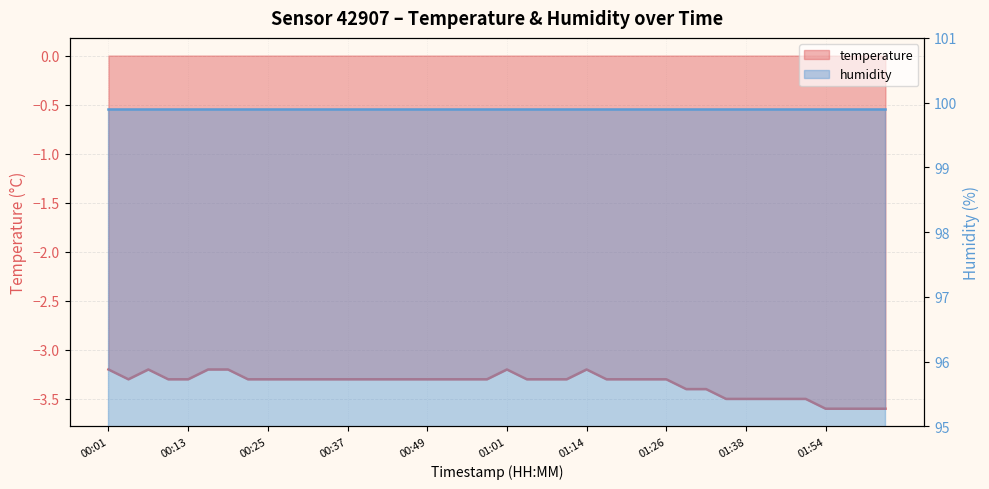

What is the label of the 25th point from the left?

01:14